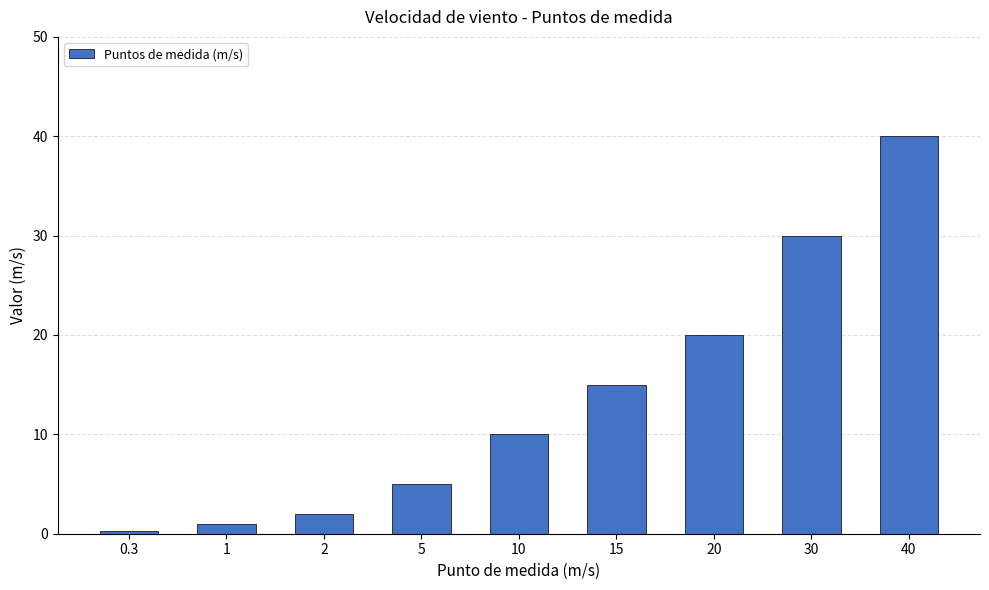

How many categories are shown in the chart?

9